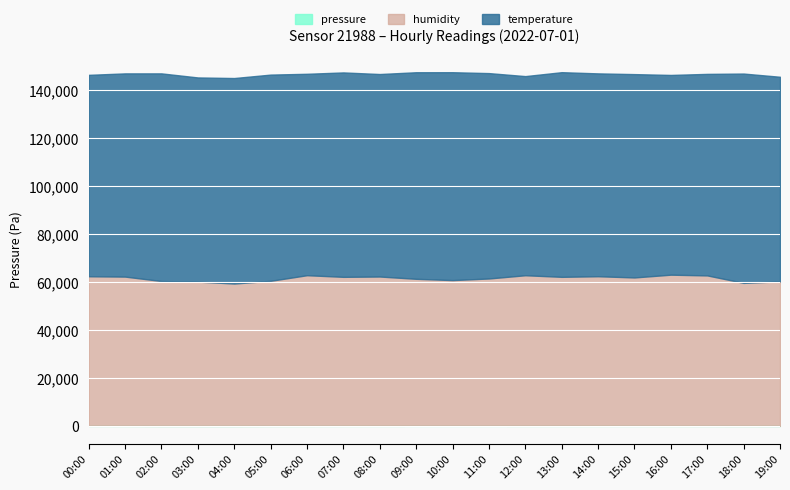

How many categories are shown in the chart?

20